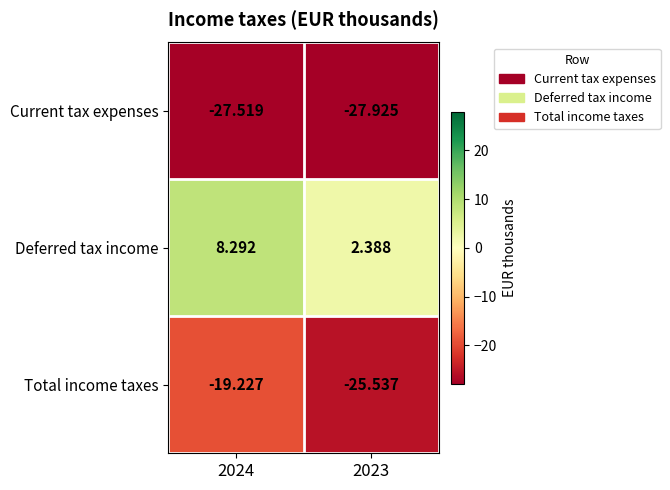

Which series has the largest range (max minus min)?

Total income taxes